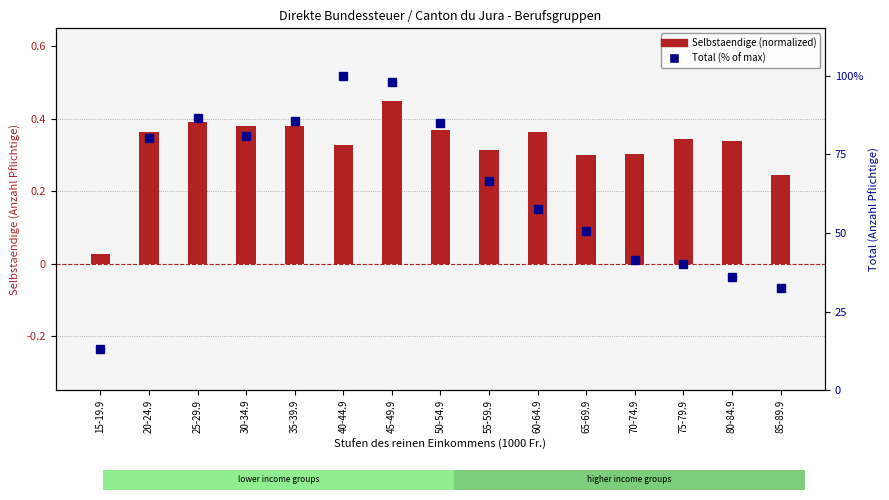

List the labels in order of Selbstaendige (normalized) value, smallest first.

15-19.9, 85-89.9, 65-69.9, 70-74.9, 55-59.9, 40-44.9, 80-84.9, 75-79.9, 20-24.9, 60-64.9, 50-54.9, 30-34.9, 35-39.9, 25-29.9, 45-49.9